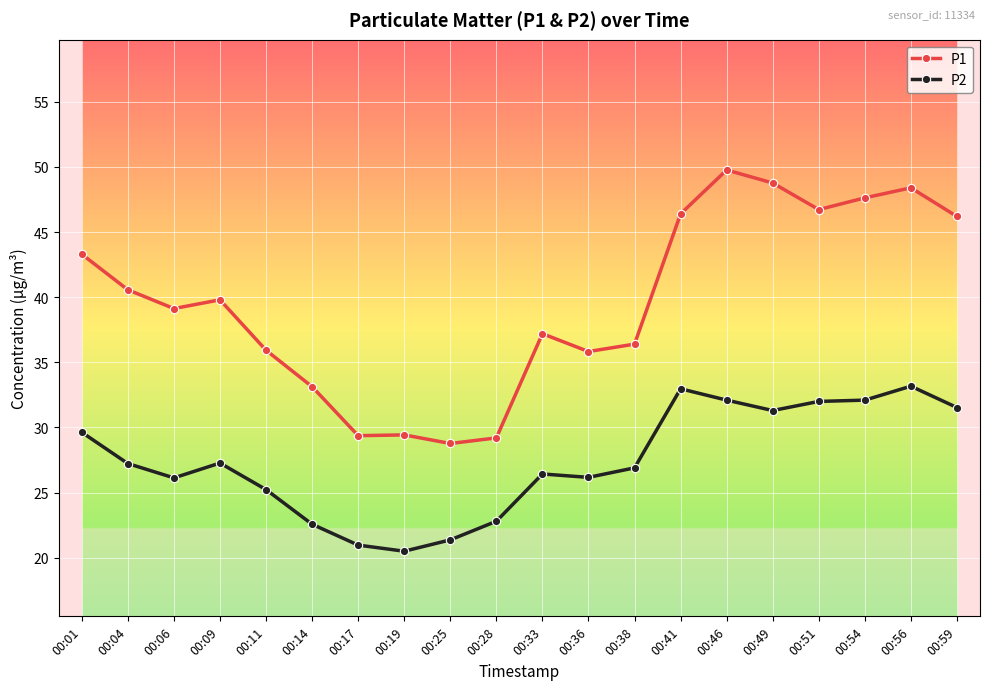

Which series has the widest spread of values?

P1